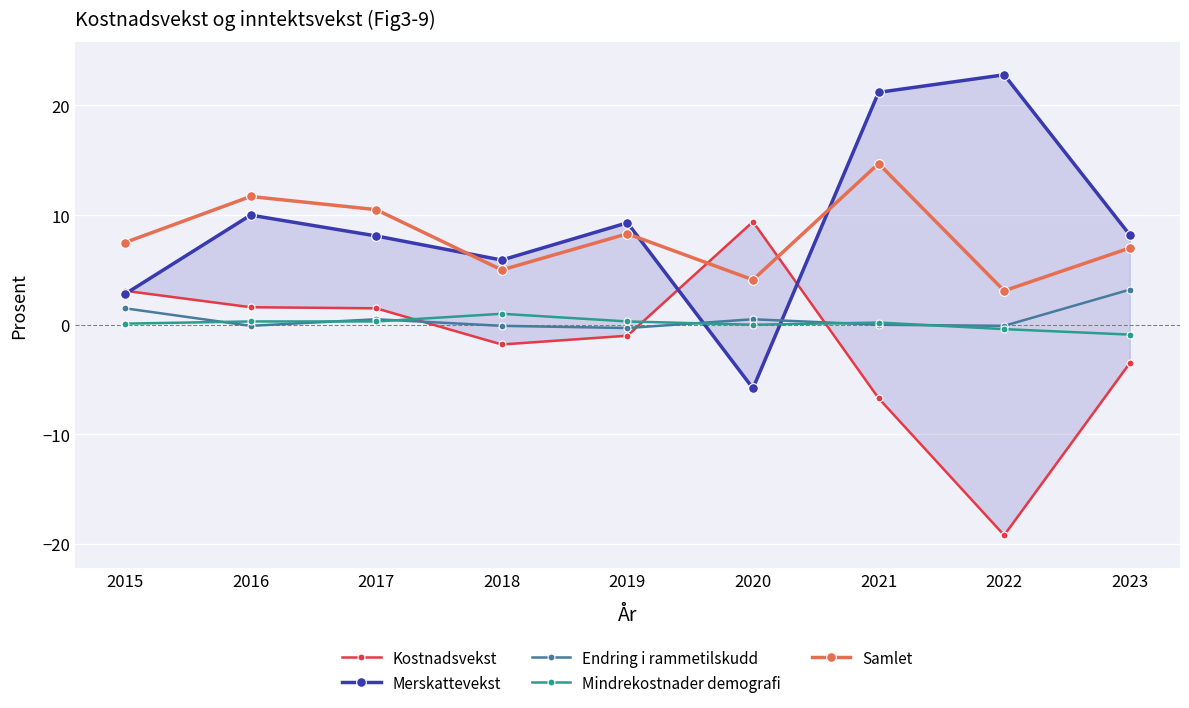

What is the sum of the Samlet values at 2021 and 2023?

21.7